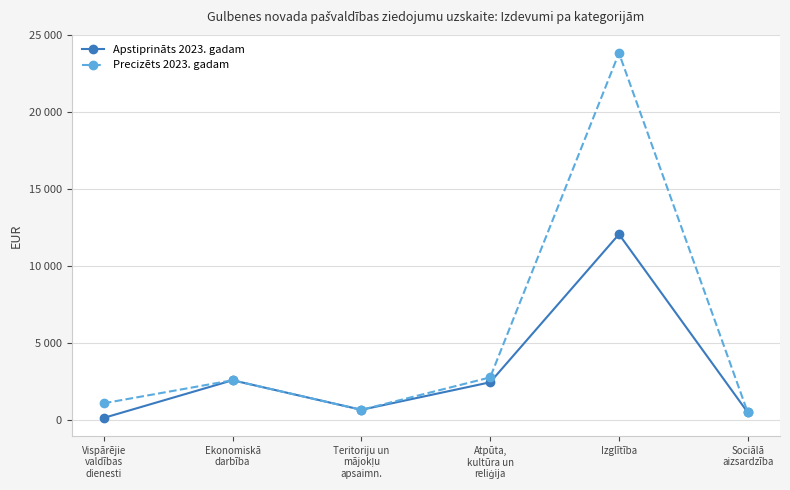

Where is the first local maximum for Precizēts 2023. gadam?

Ekonomiskā
darbība